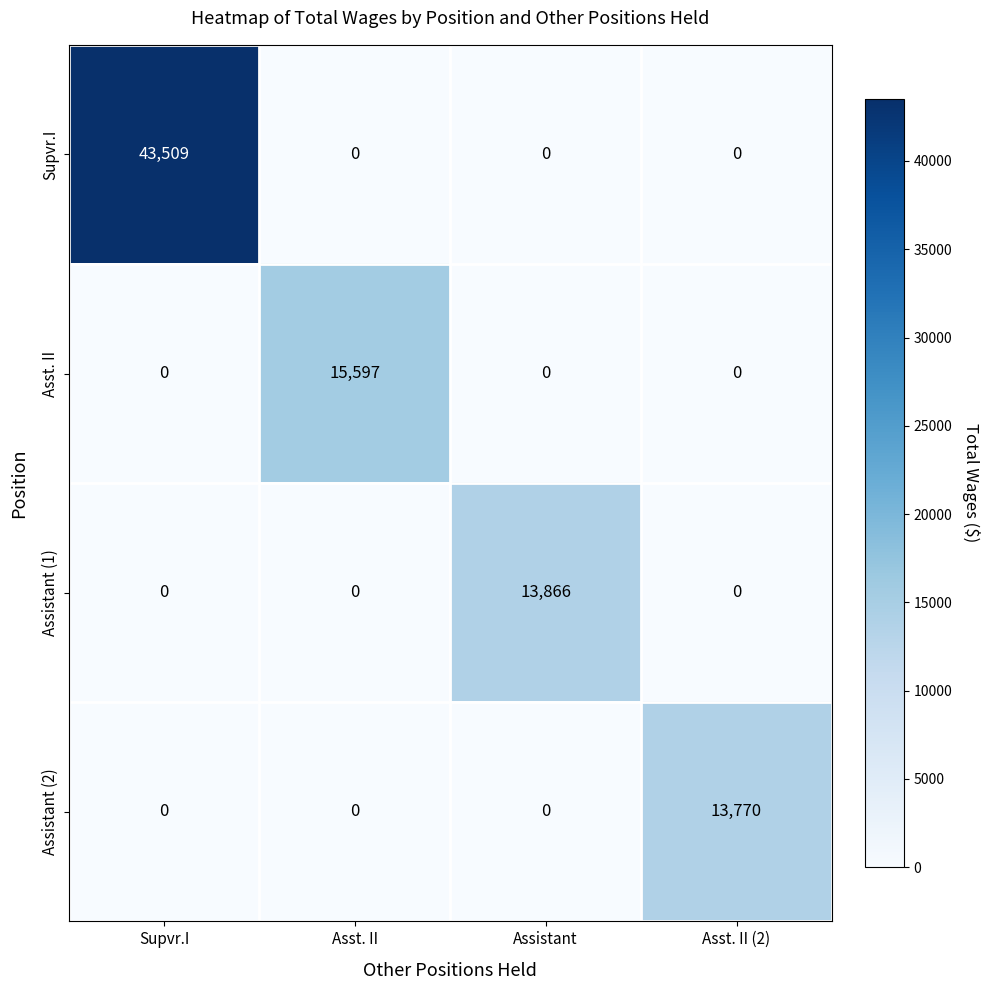

The value of Assistant (2) at Supvr.I is 0. True or false?

True